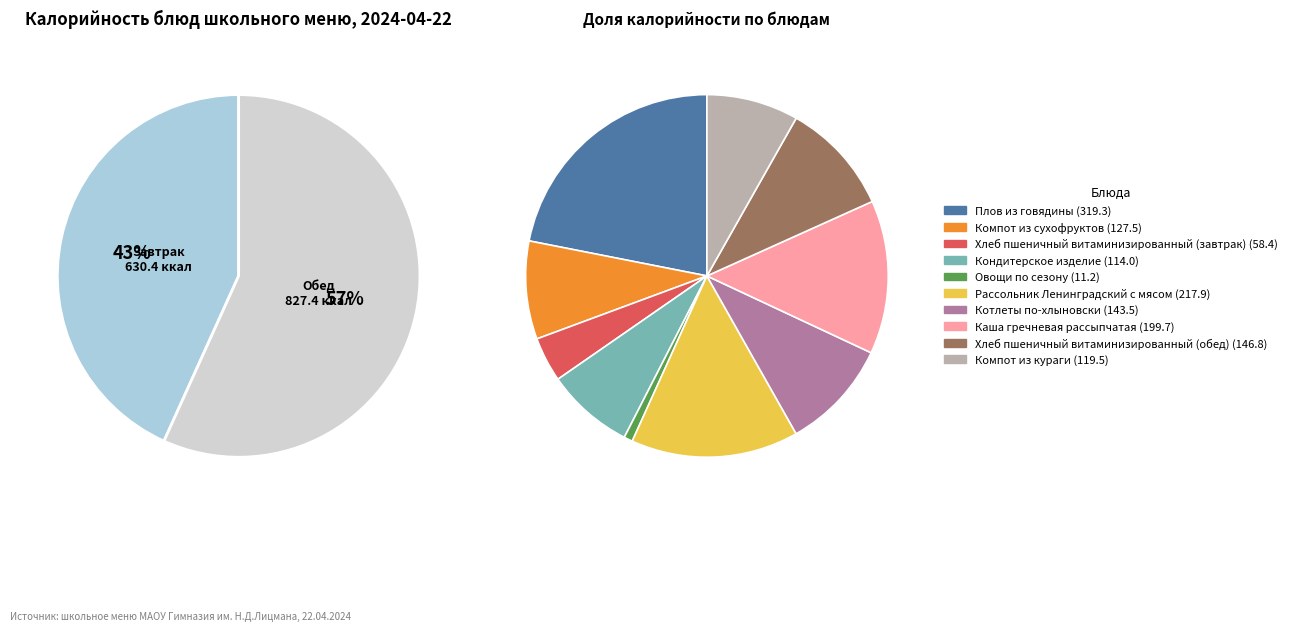

Which category has the smallest portion of the pie?

Овощи по сезону